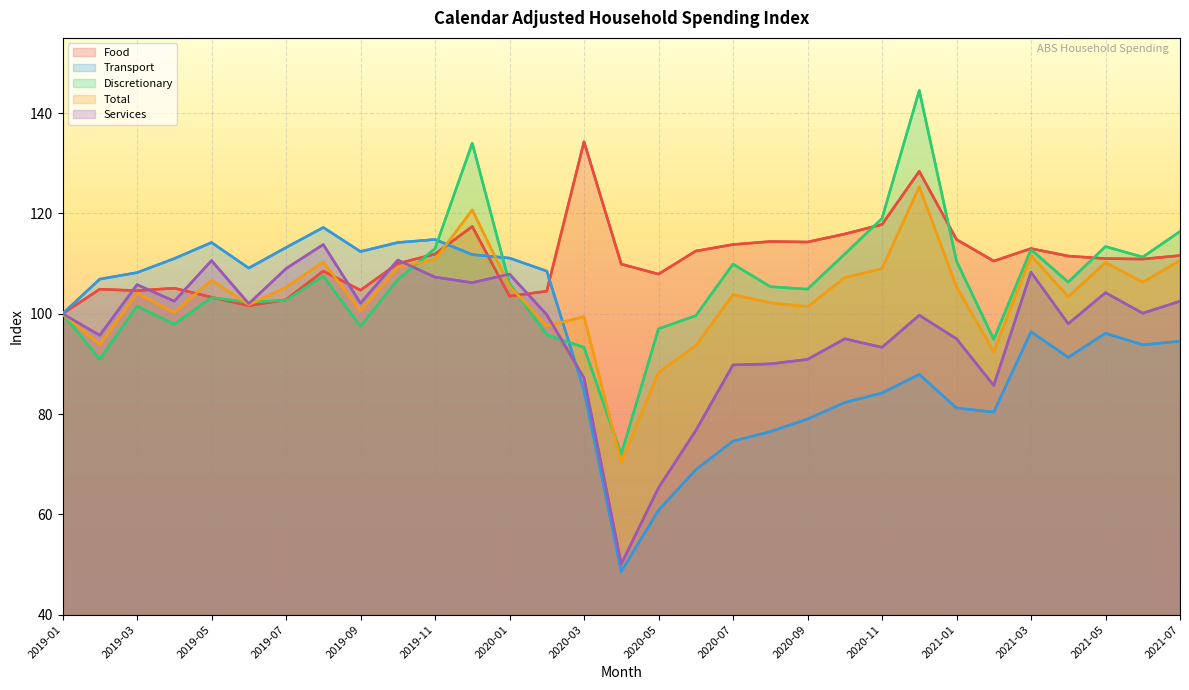

Which series ends up on top after the final intersection of Services and Discretionary?

Discretionary